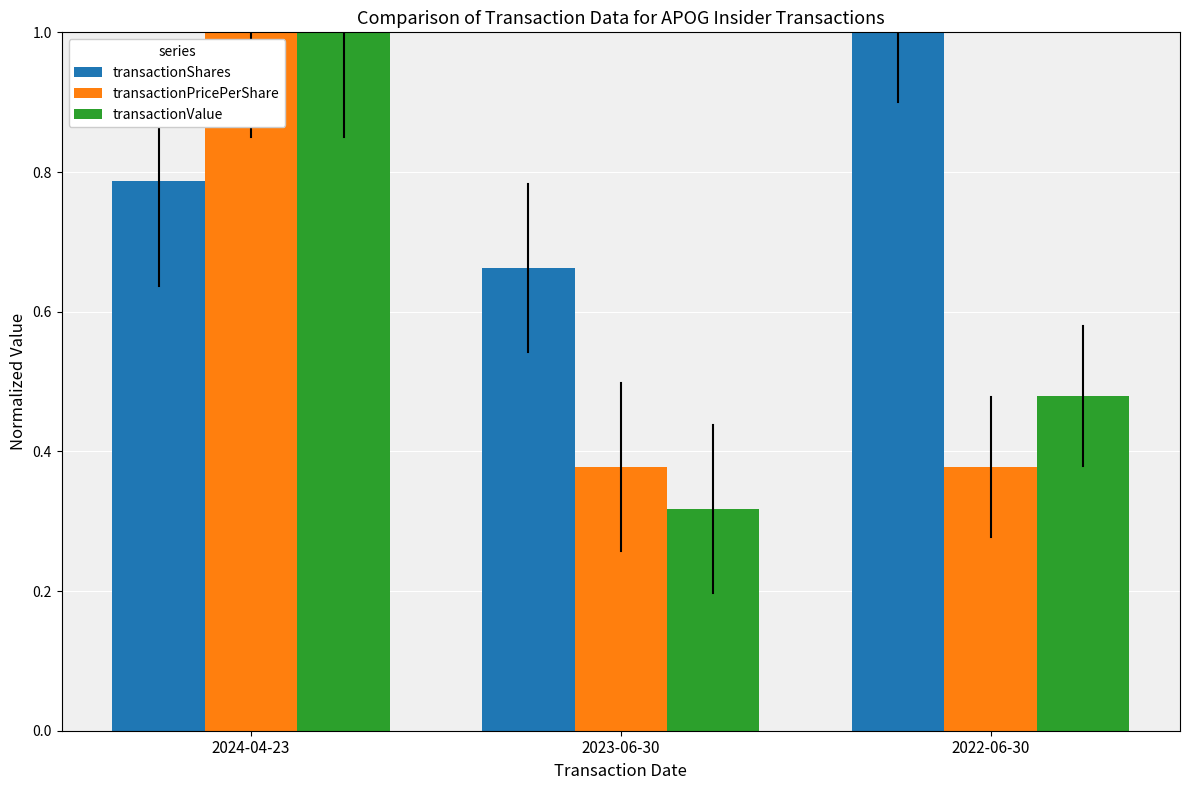

The value of transactionShares at 2022-06-30 is 0.3. True or false?

False